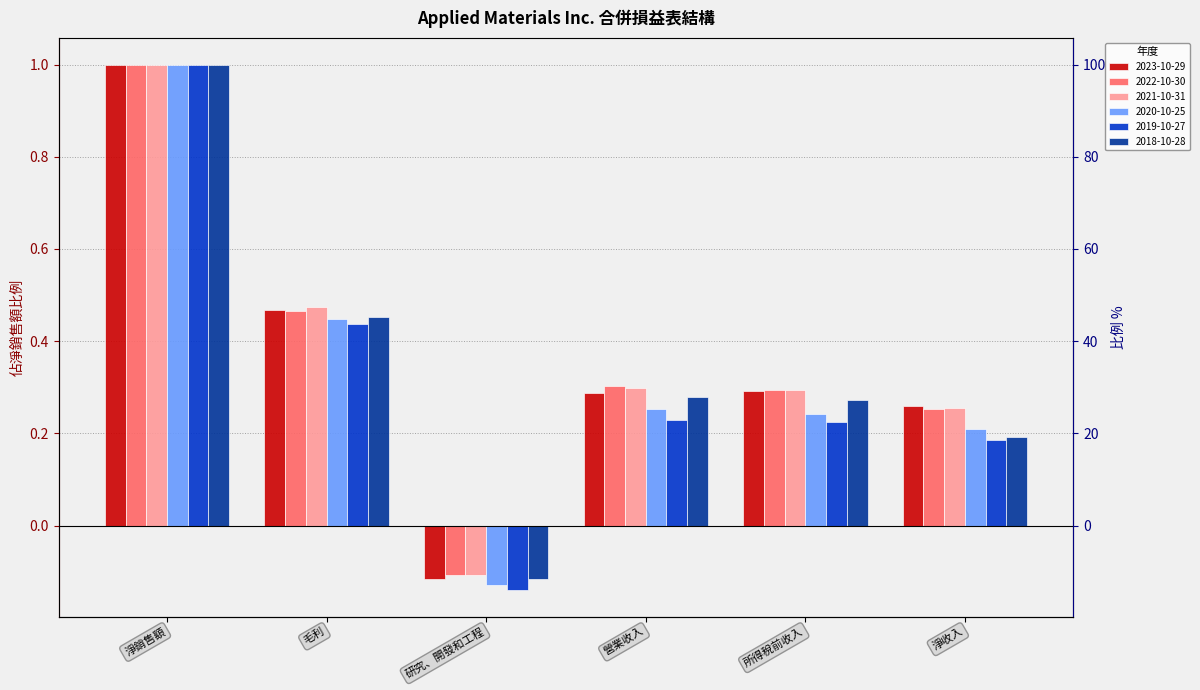

Is it true that 2018-10-28 equals 0.3 at 所得稅前收入?

True